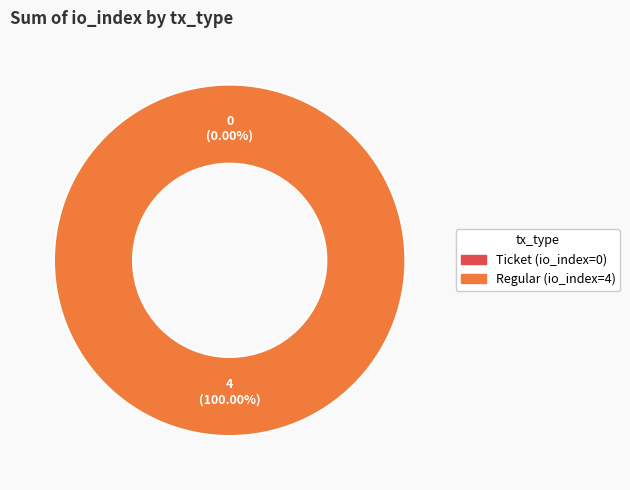

How many segments does this pie chart have?

2